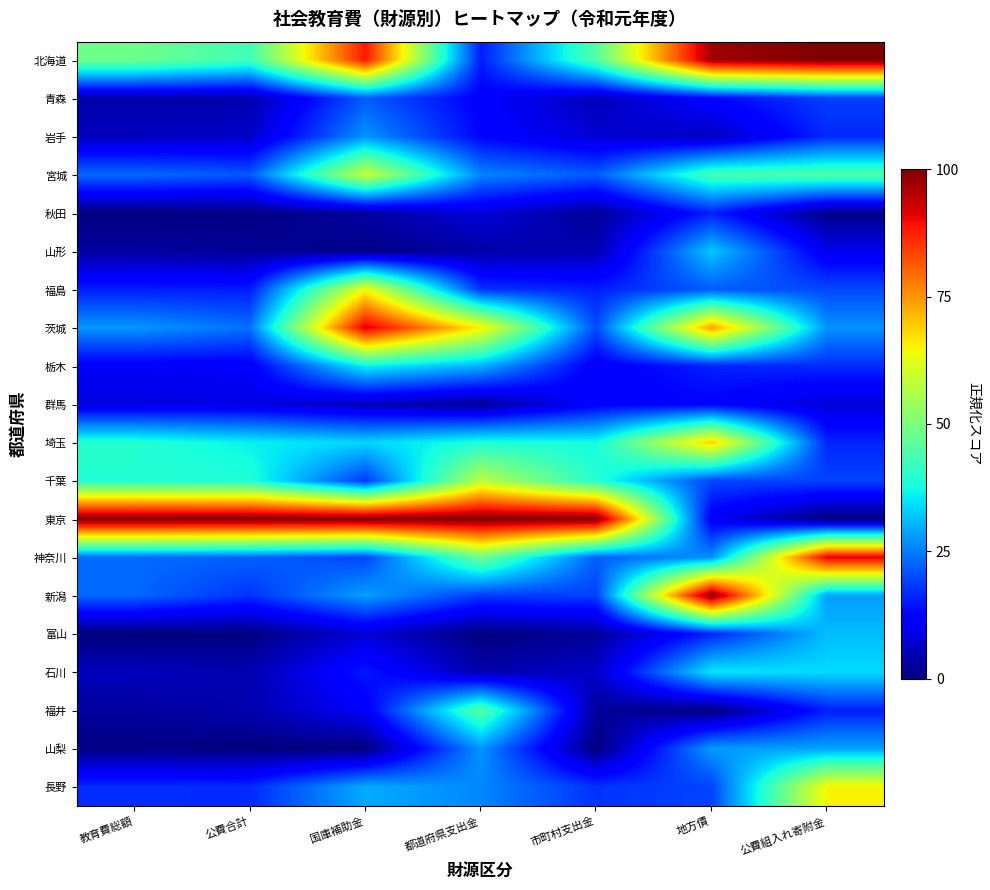

What is the total value across all series at 地方債?

654.9